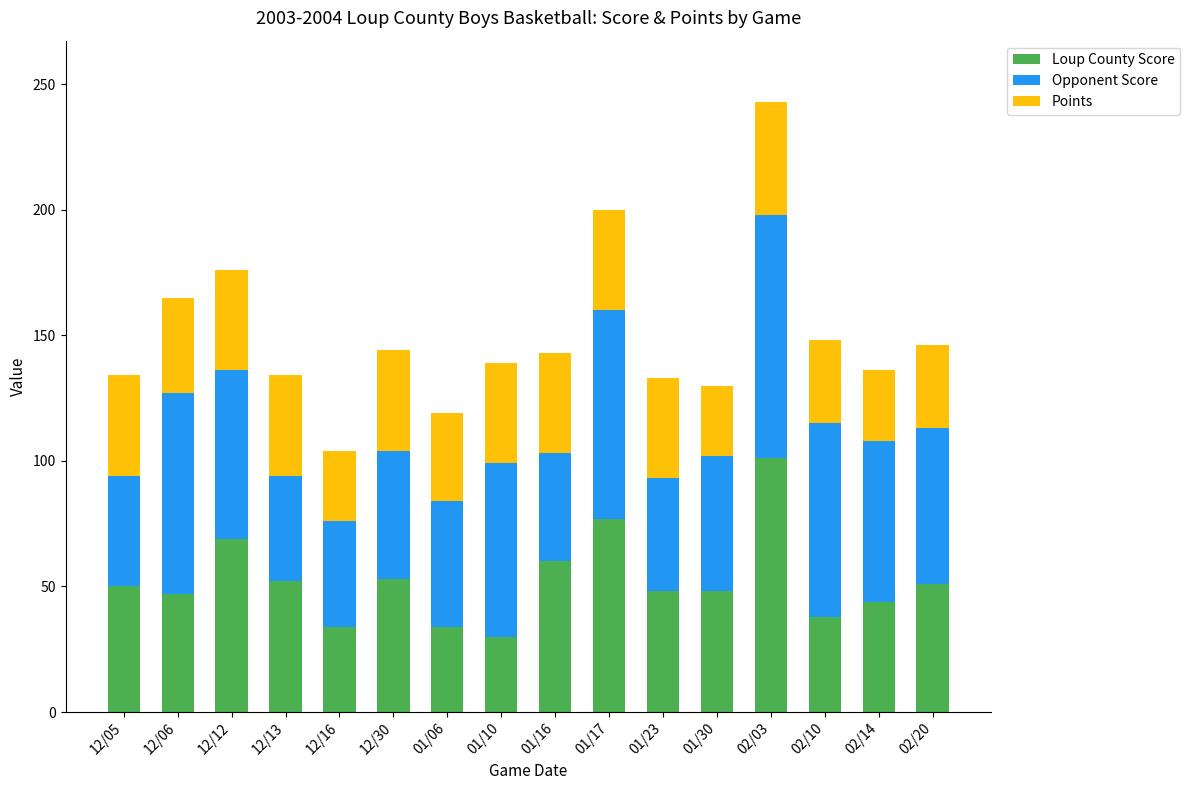

At which category is the sum across all series the highest?

02/03